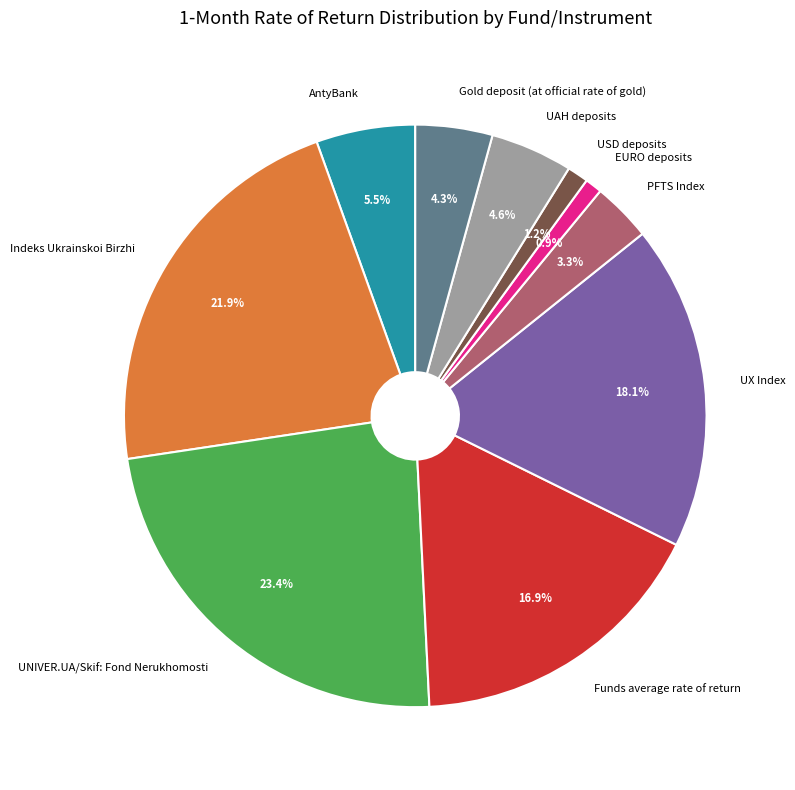

What percentage is the UX Index slice, to the nearest percent?

18%